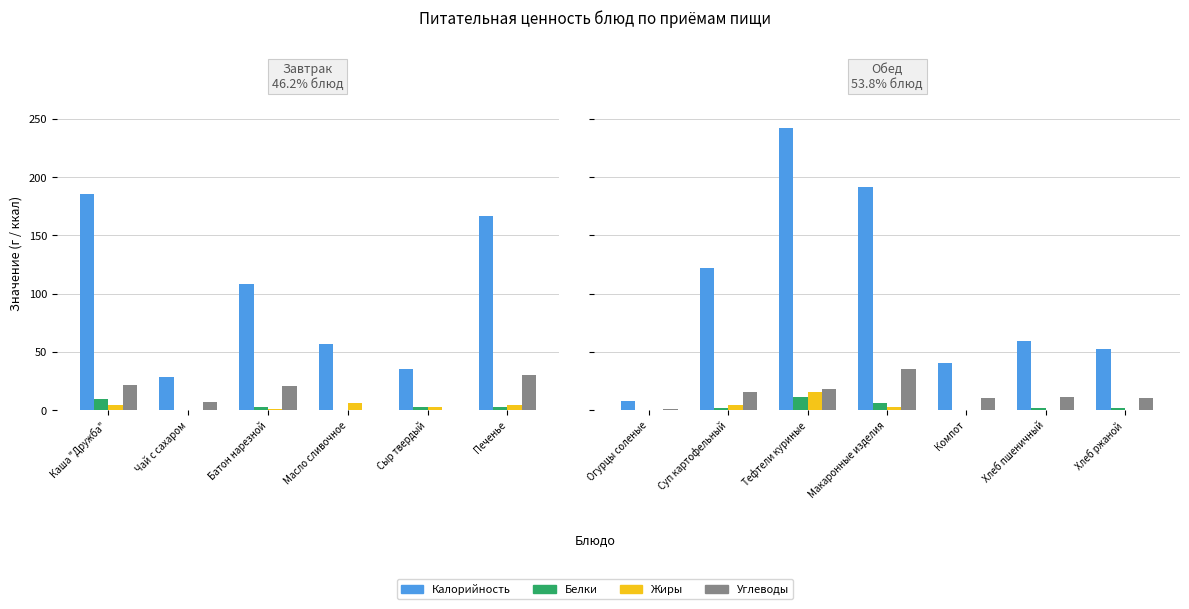

Are the bars grouped side by side (vs. stacked)?

Yes